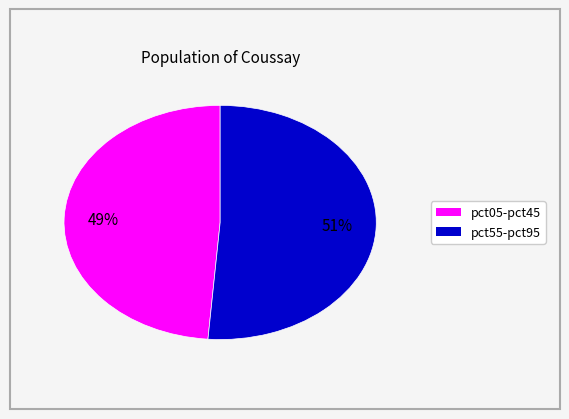

Is there a majority slice in this chart?

Yes